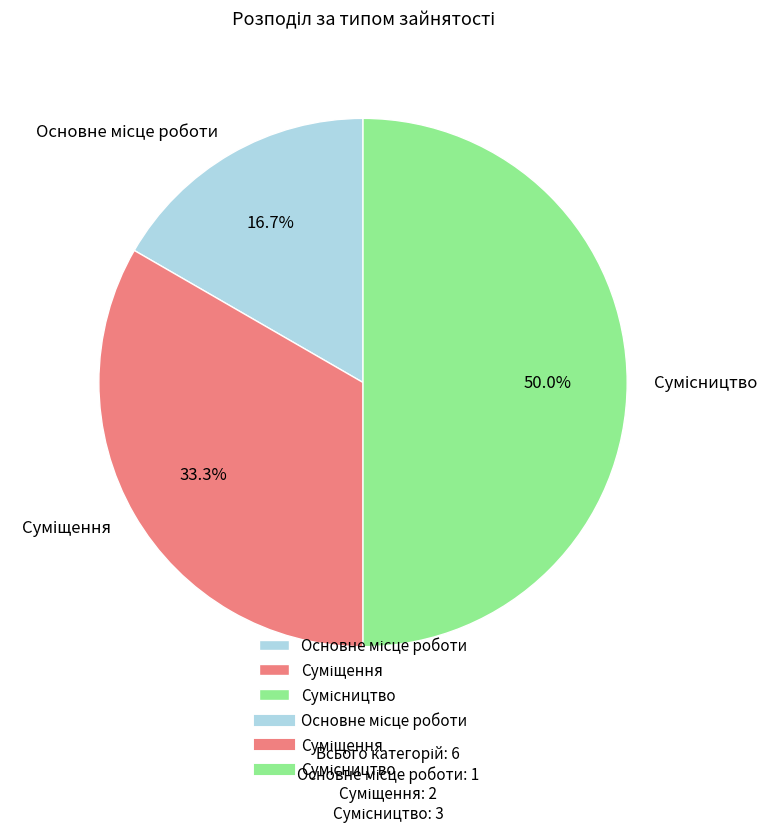

How many slices are in this pie chart?

3